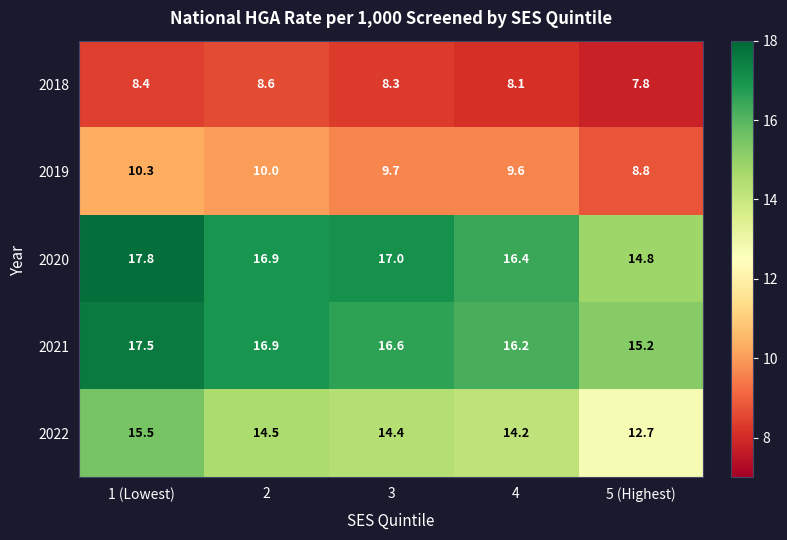

What is the difference between the maximum and minimum values in the 2022 series?

2.8